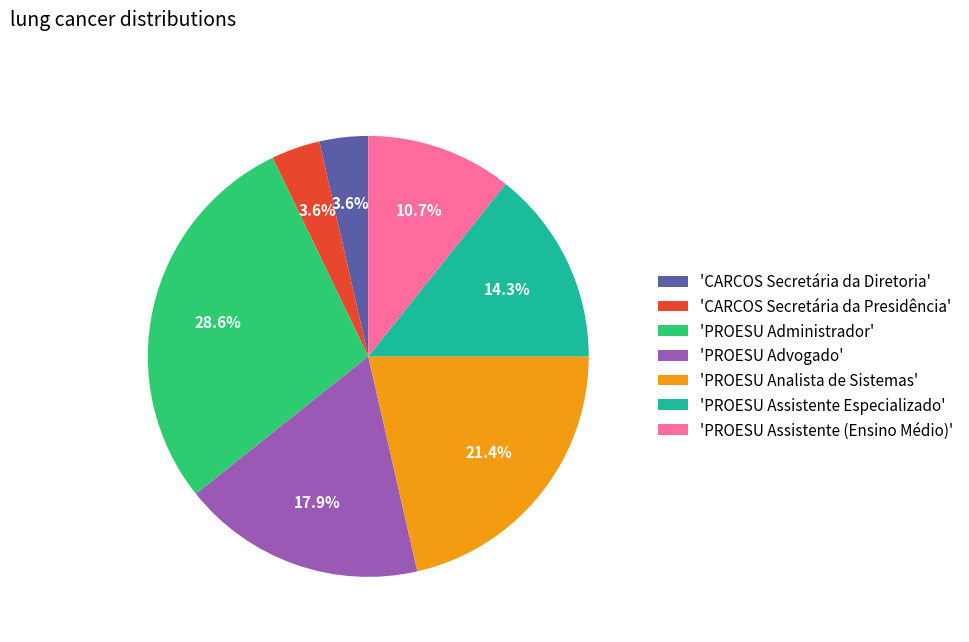

What is the largest slice in the pie chart?

'PROESU Administrador'